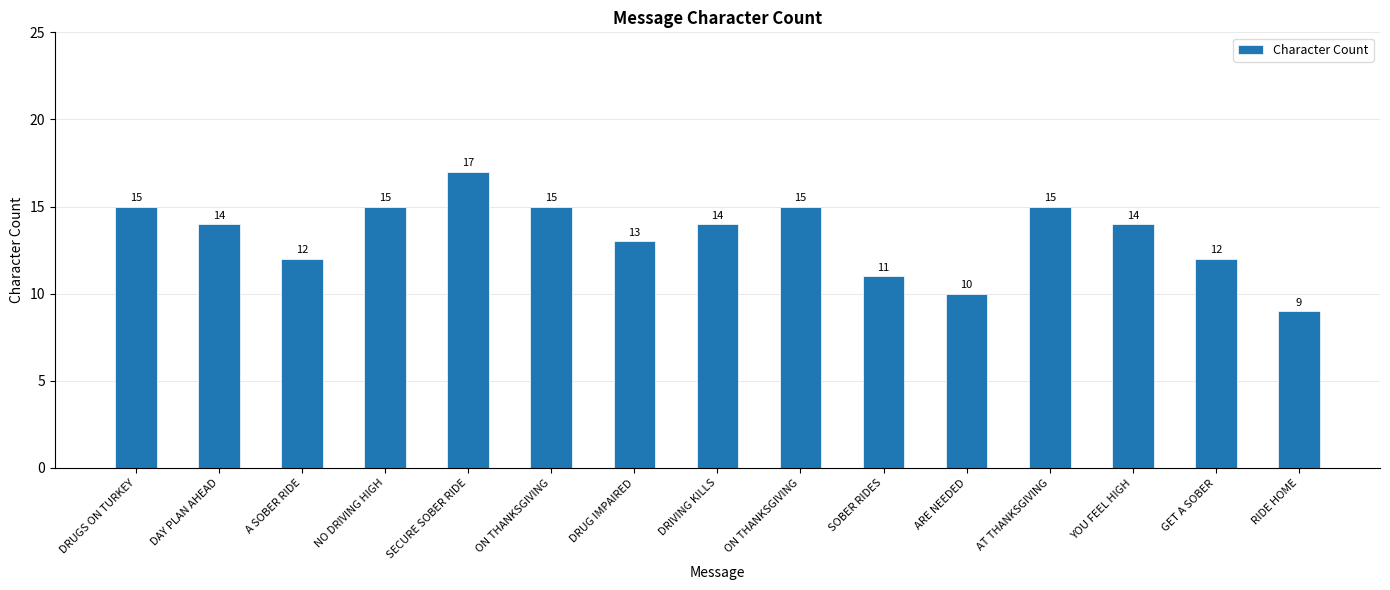

Does the chart contain any negative values?

No